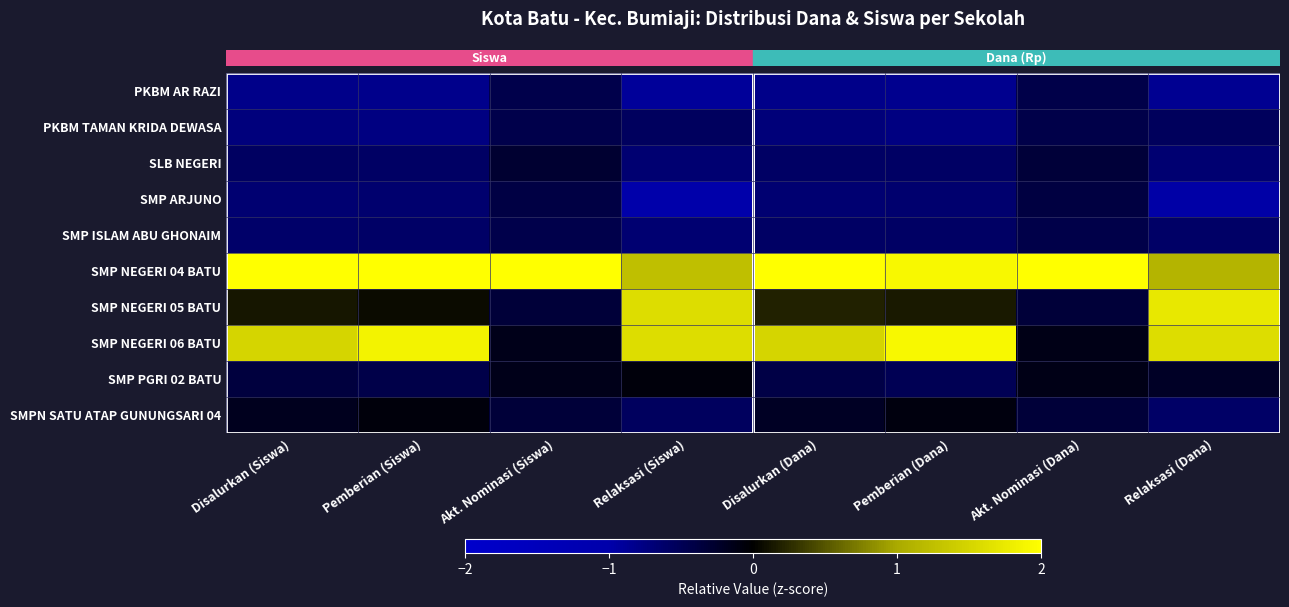

At which category is the sum across all series the highest?

Pemberian (Siswa)